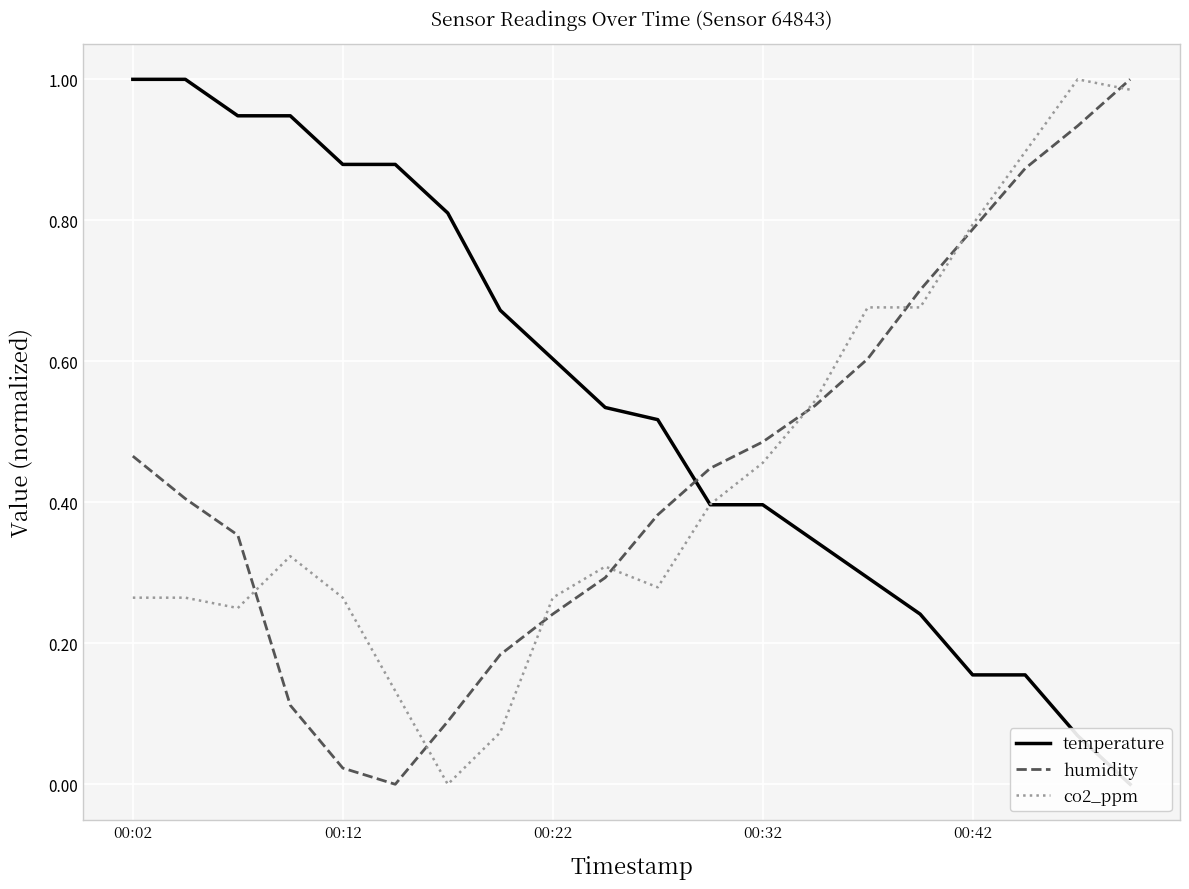

How many times do humidity and co2_ppm cross each other?

8